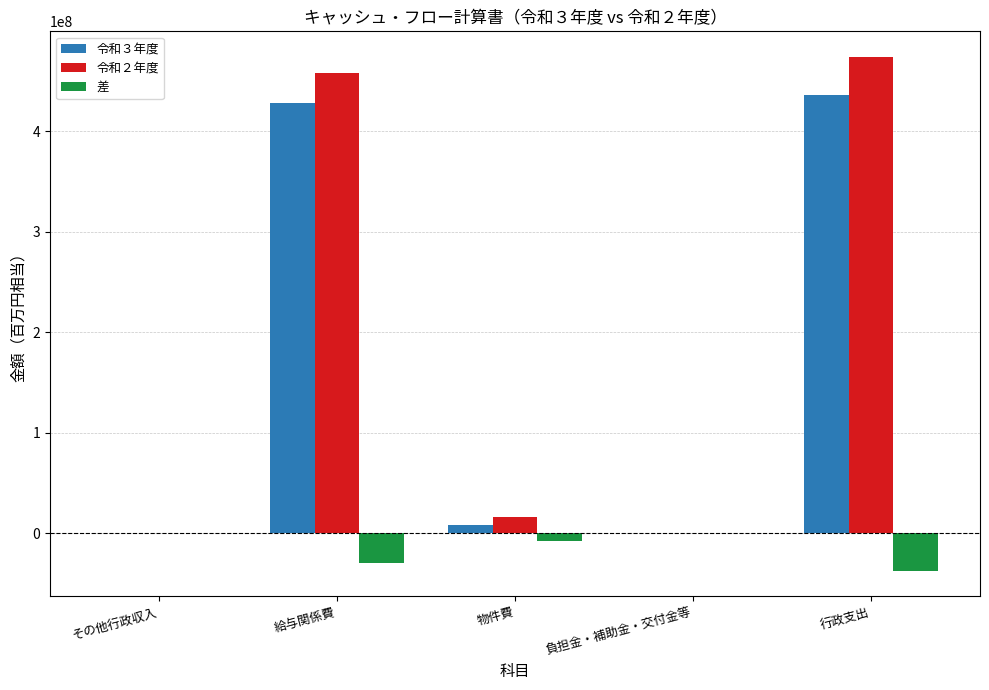

Is it true that 令和２年度 equals 178000 at 負担金・補助金・交付金等?

True